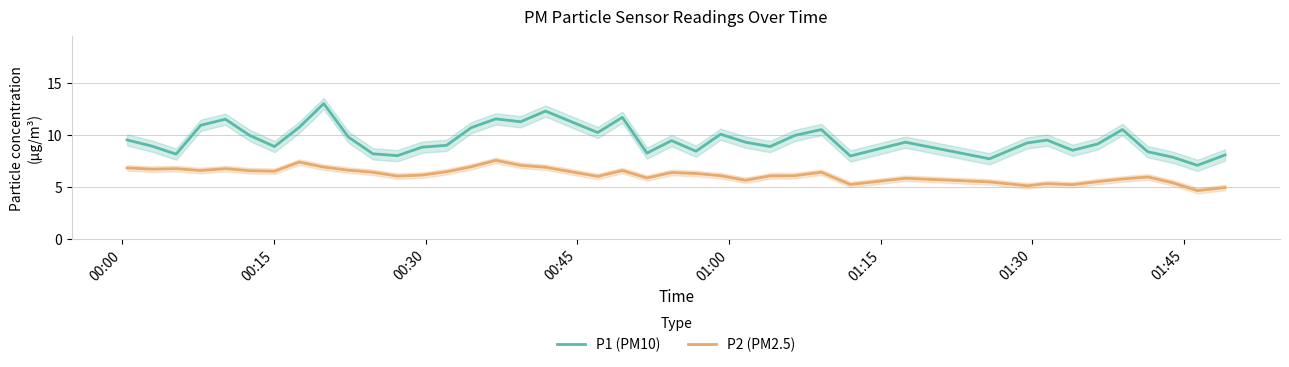

How many interior local peaks does the P1 (PM10) series have?

11